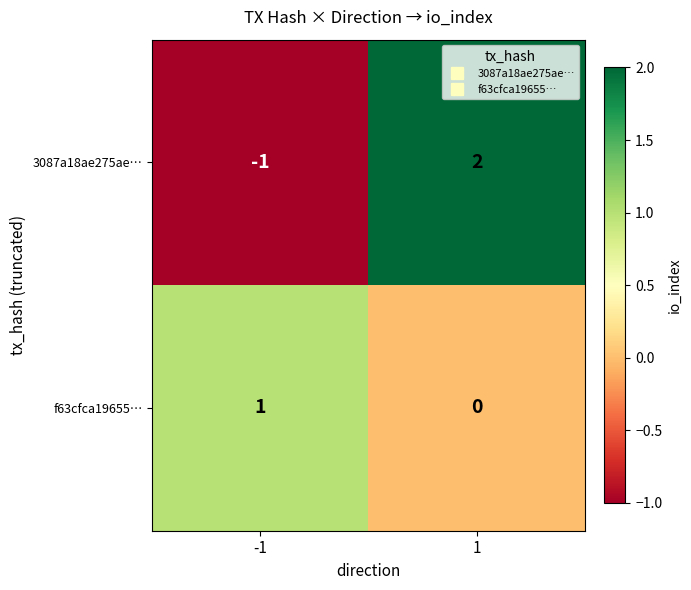

What is the difference between the maximum and minimum values in the 3087a18ae275ae… series?

3